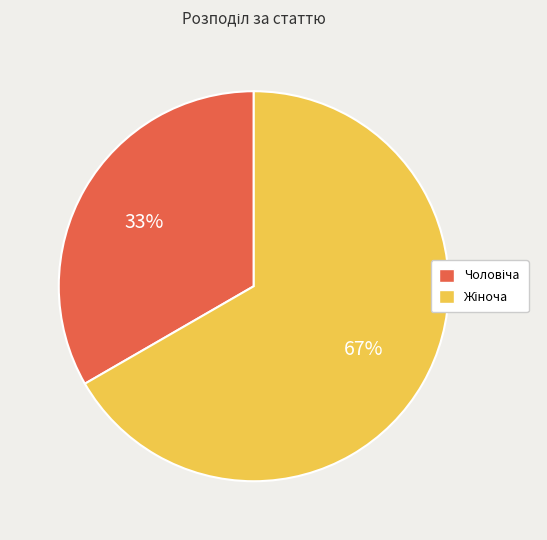

To the nearest percent, what is the average slice percentage?

50%